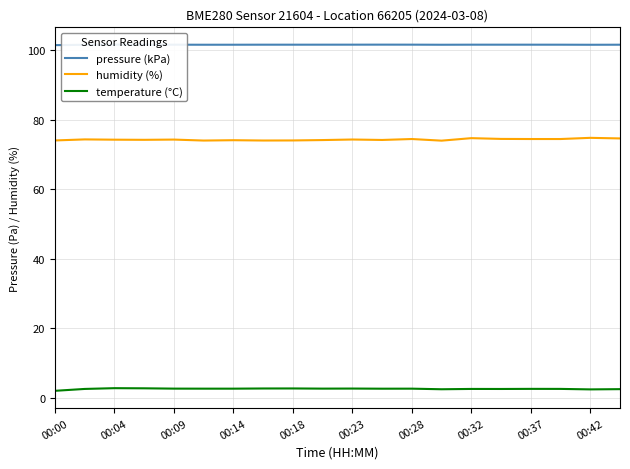

Which series has the largest total across all categories?

pressure (kPa)